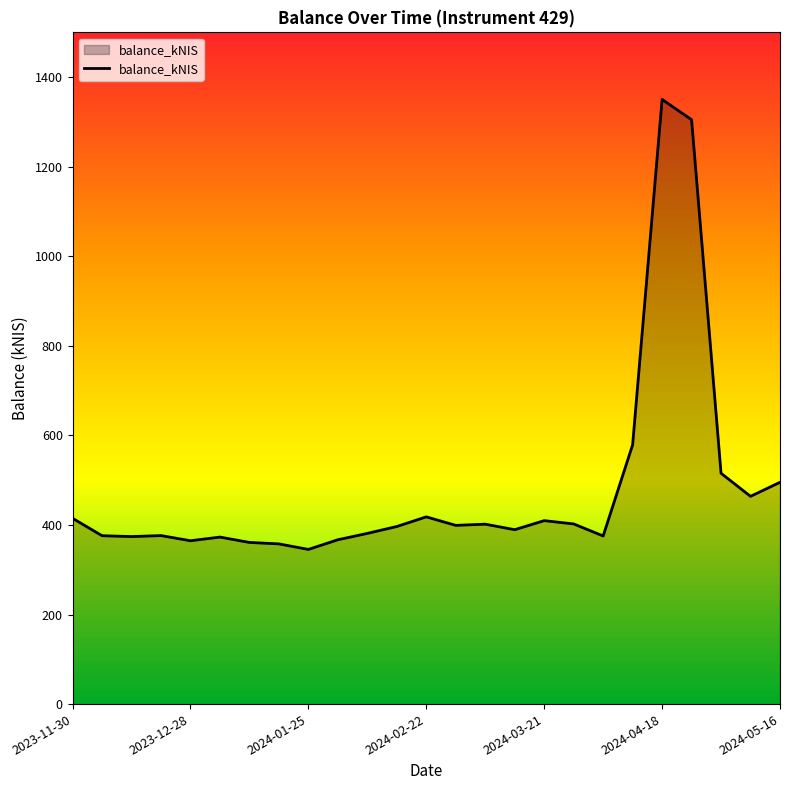

How many values exceed 396?

13